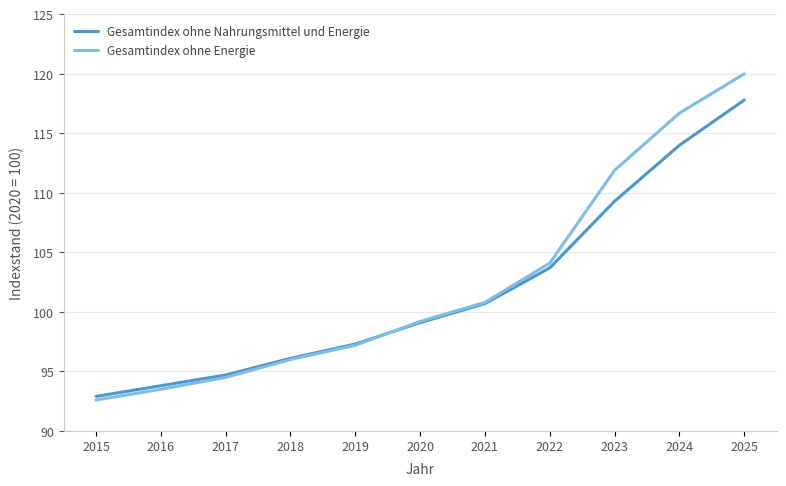

List the labels in order of Gesamtindex ohne Nahrungsmittel und Energie value, smallest first.

2015, 2016, 2017, 2018, 2019, 2020, 2021, 2022, 2023, 2024, 2025